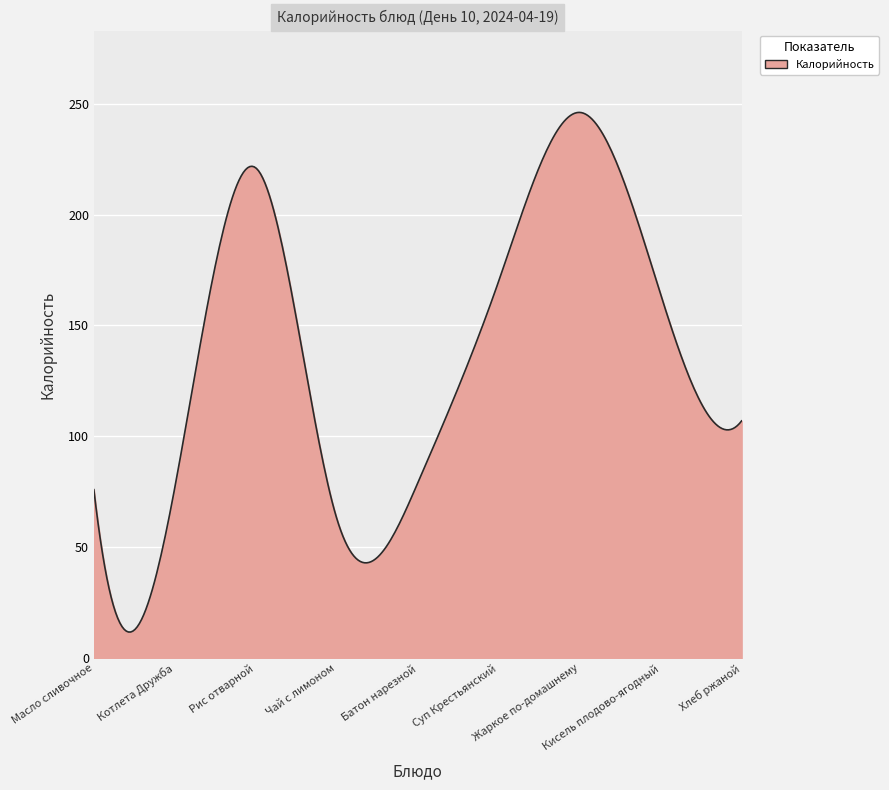

What is the sum of all values?

40502.6